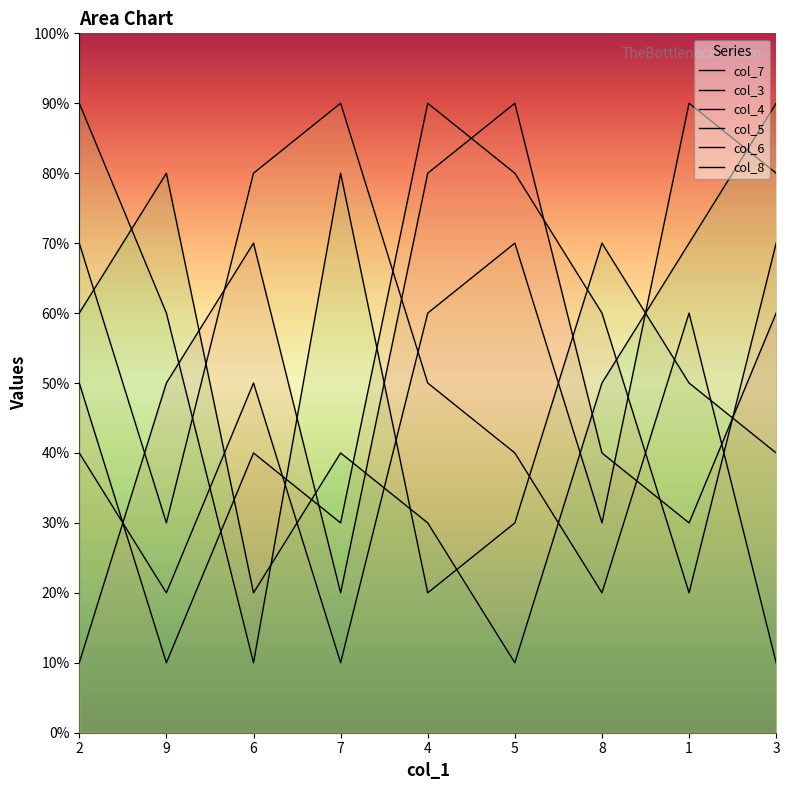

Where is the first local minimum for col_7?

7